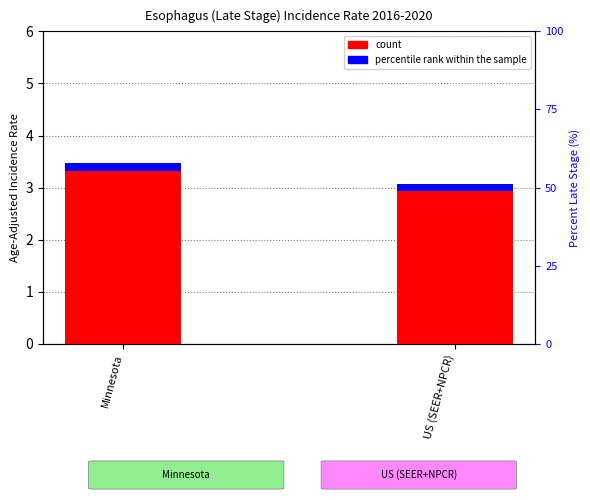

Reading left to right, list all the values displayed in this chart.

count: 3.4	3.0
percentile rank within the sample: 0.1	0.1